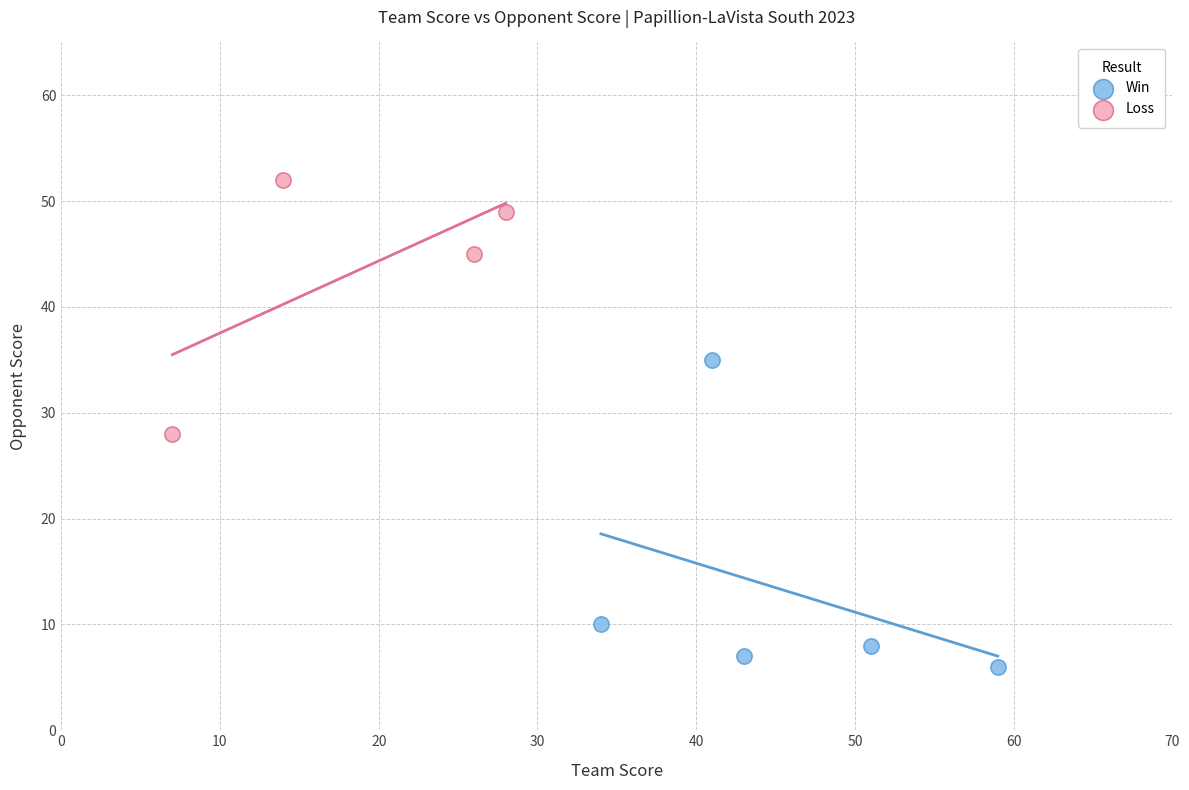

Which series reaches the maximum Y coordinate?

Loss